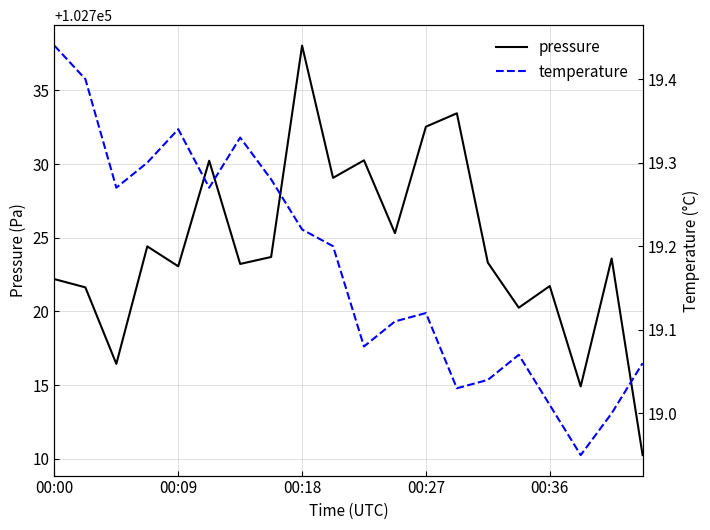

Which category has the lowest value in the temperature series?

17